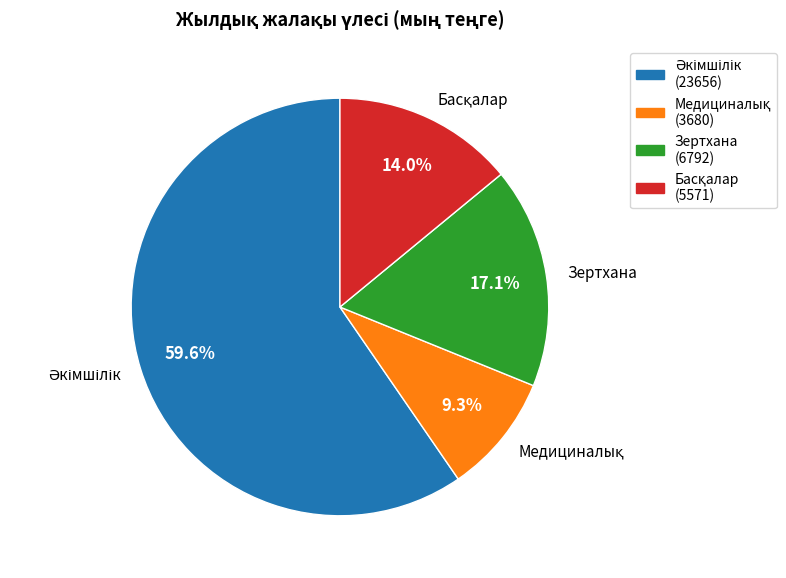

Does any single category account for the majority?

Yes